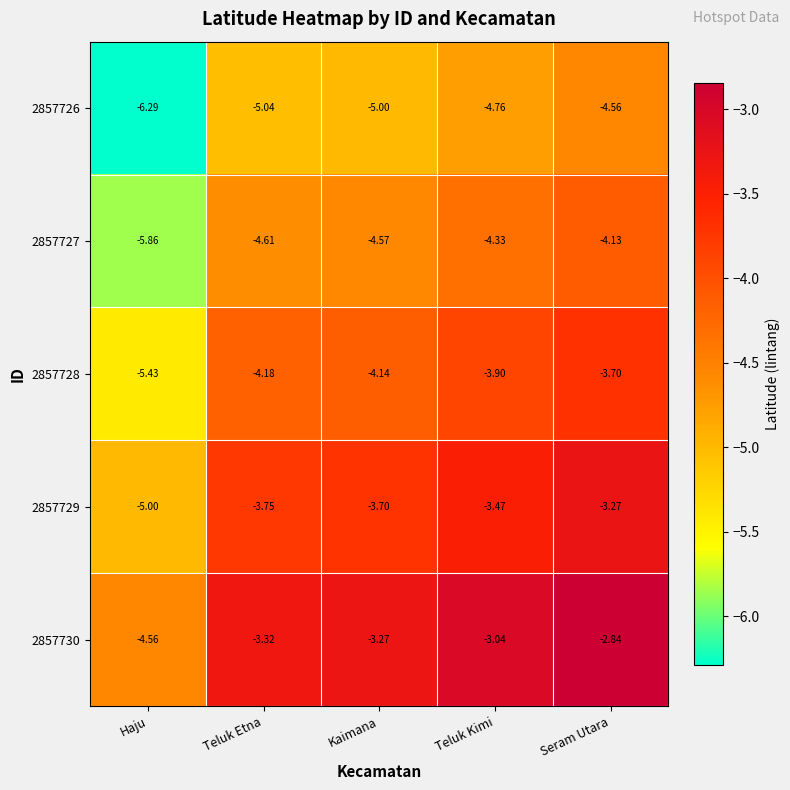

Rank the series by their average value, from highest to lowest.

2857730, 2857729, 2857728, 2857727, 2857726